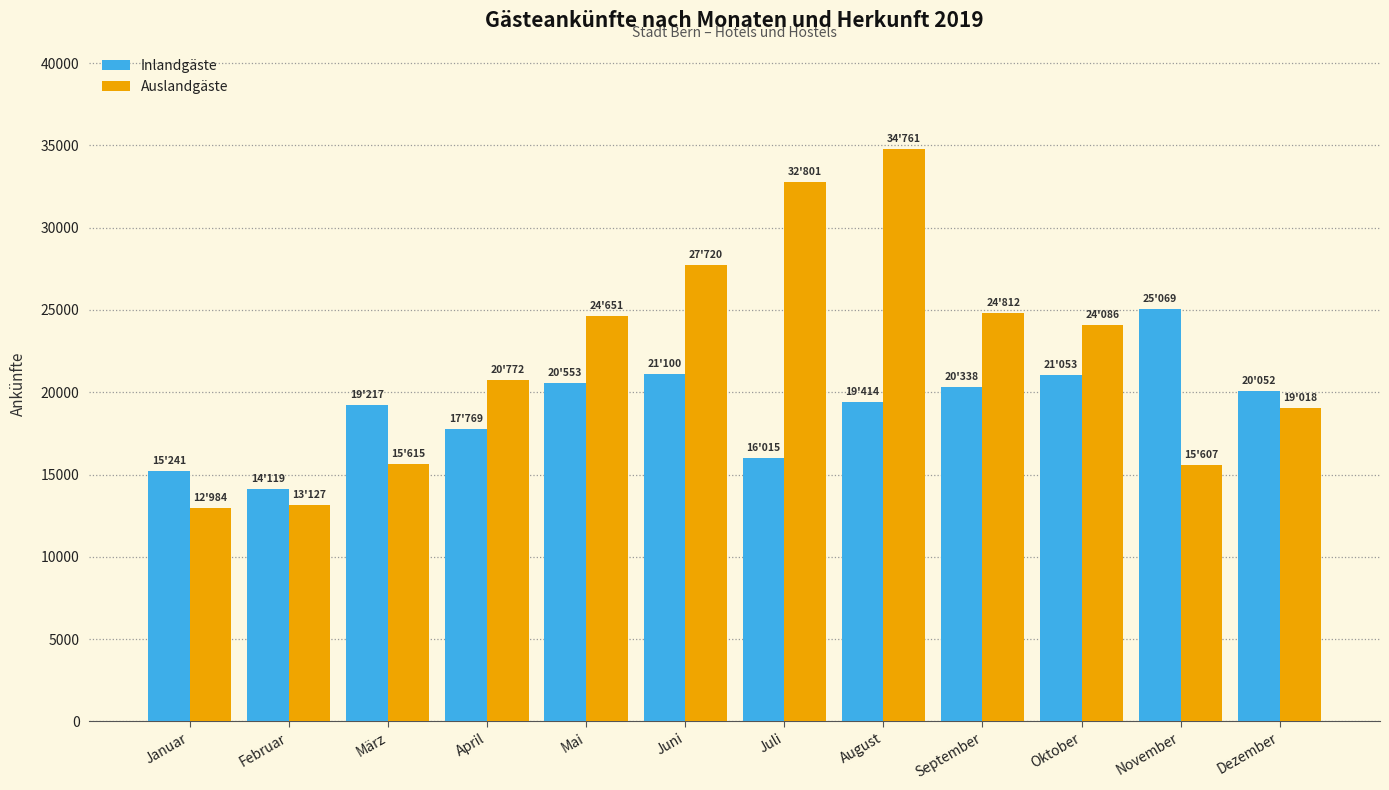

The value of Inlandgäste at März is 13337. True or false?

False